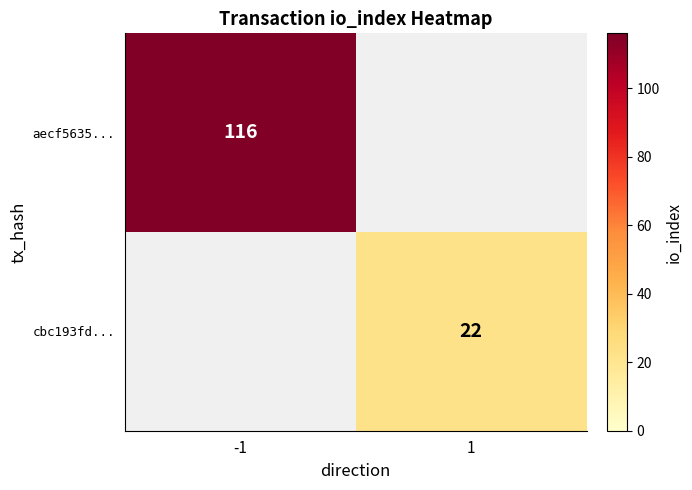

True or false: aecf5635... has a value of 182 at -1.

False